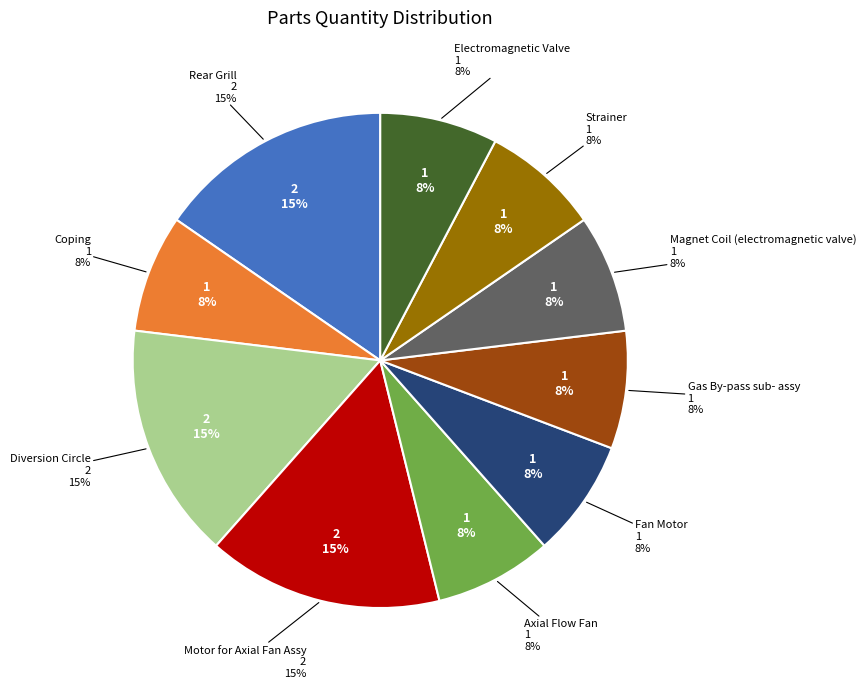

What is the smallest slice in the pie chart?

Coping